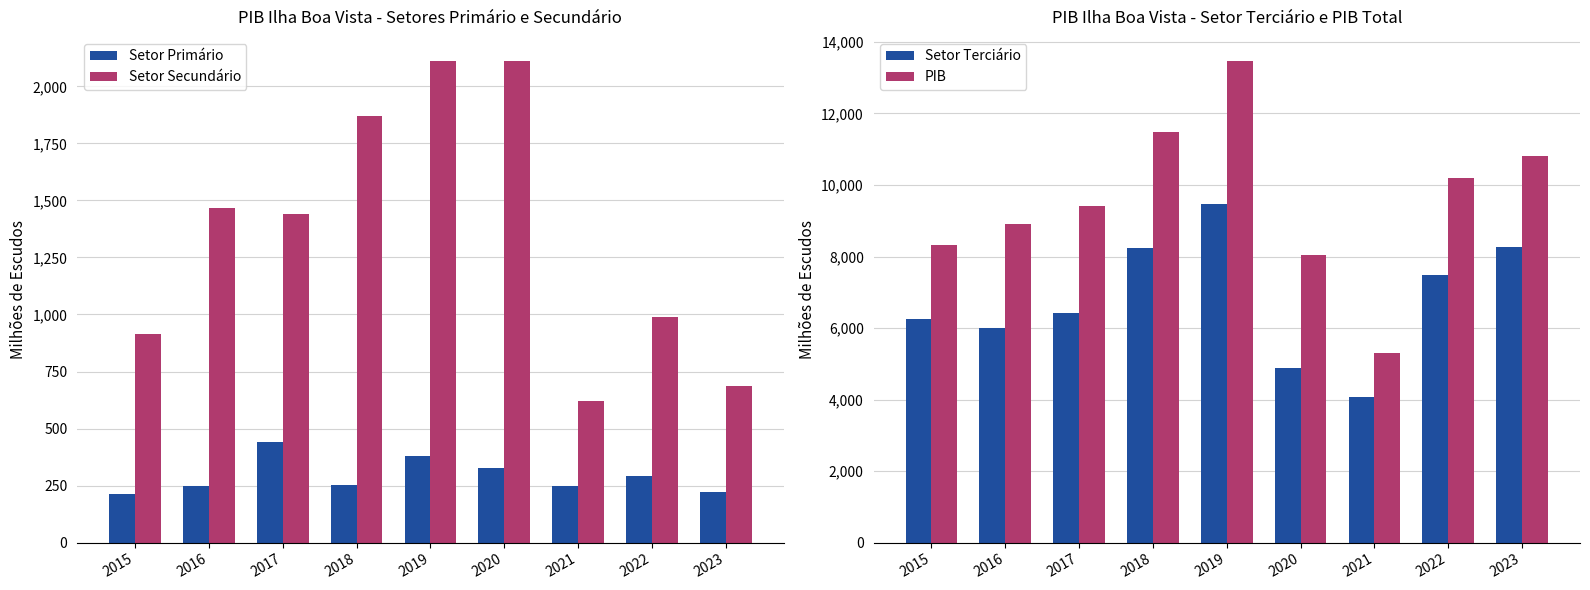

Reading right to left, extract all data points from this chart.

Setor Primário: 2023=221.3	2022=291.0	2021=249.0	2020=326.4	2019=378.8	2018=254.2	2017=440.4	2016=250.4	2015=213.1
Setor Secundário: 2023=686.4	2022=990.3	2021=620.9	2020=2111.2	2019=2108.9	2018=1868.6	2017=1440.4	2016=1466.5	2015=913.1
Setor Terciário: 2023=8259.8	2022=7493.6	2021=4065.3	2020=4883.1	2019=9462.8	2018=8247.4	2017=6431.3	2016=6011.5	2015=6247.3
PIB: 2023=10821.0	2022=10188.6	2021=5311.3	2020=8051.8	2019=13467.4	2018=11483.6	2017=9420.6	2016=8910.9	2015=8327.9